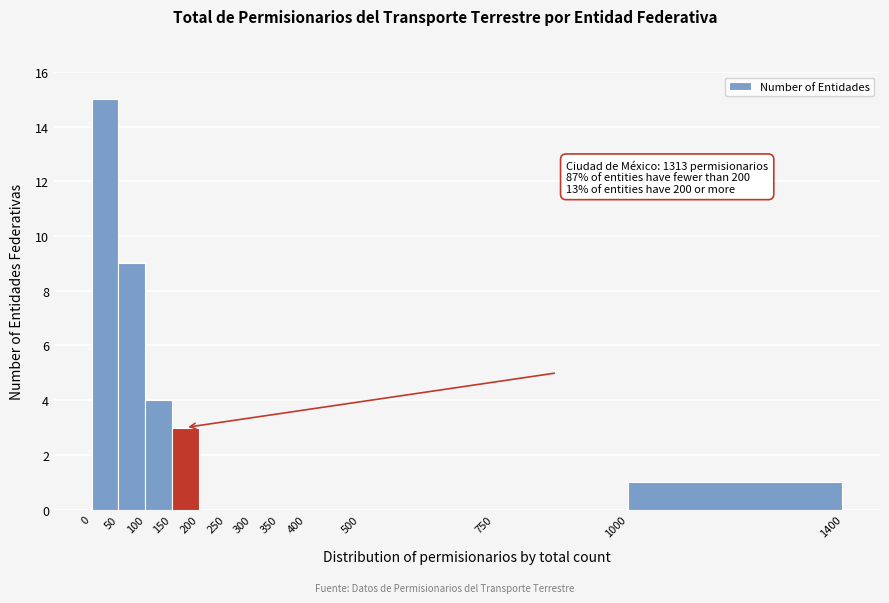

Which range on the x-axis has the tallest bar?

0 to 50